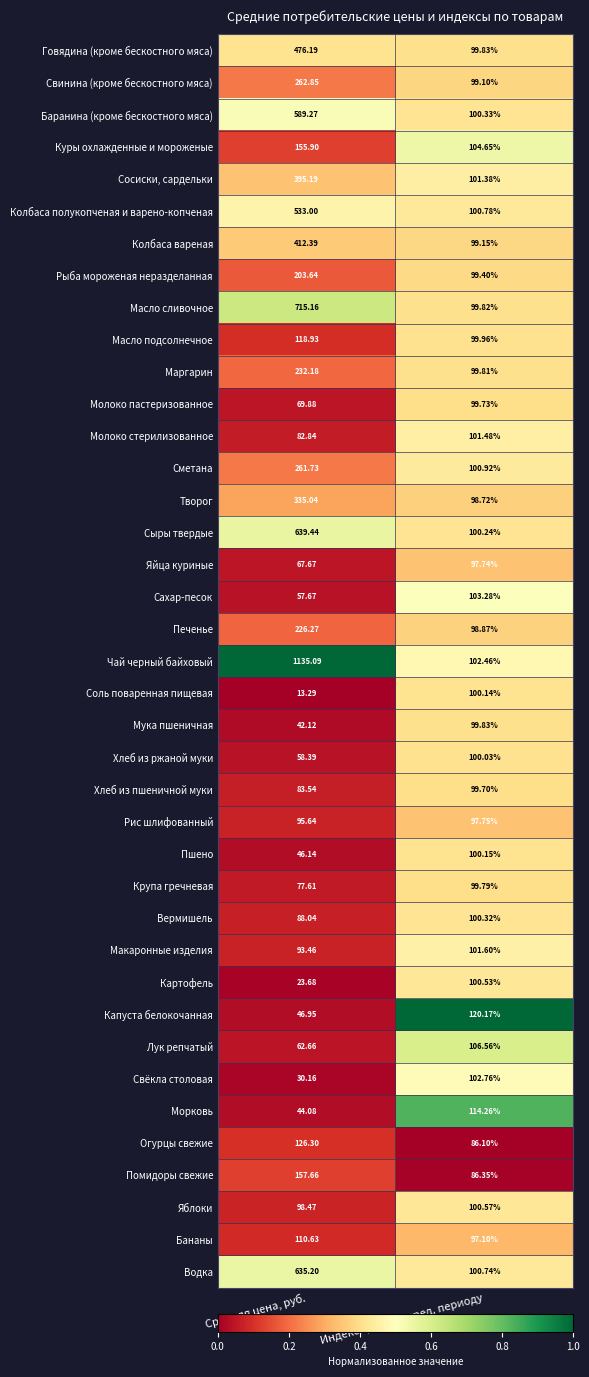

At which category is the sum across all series the highest?

Средняя цена, руб.